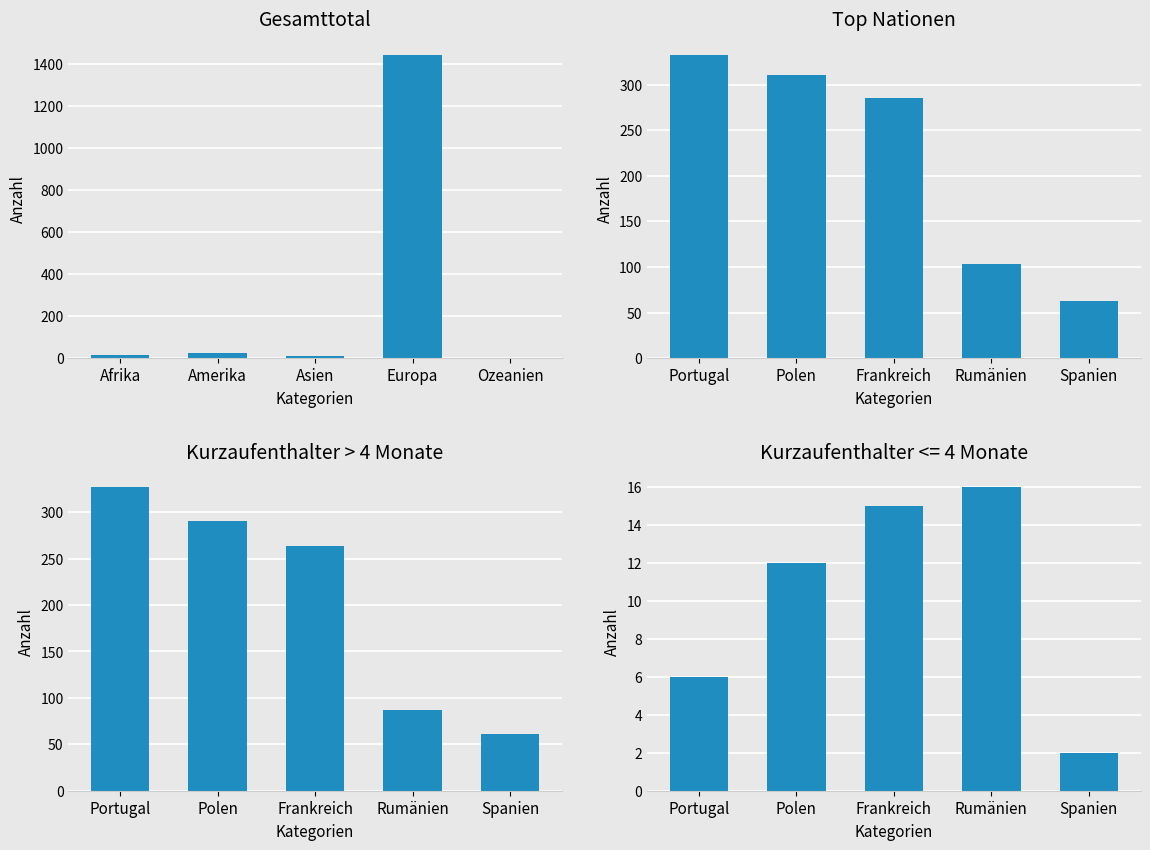

What is the label of the 3rd bar from the right?

Asien